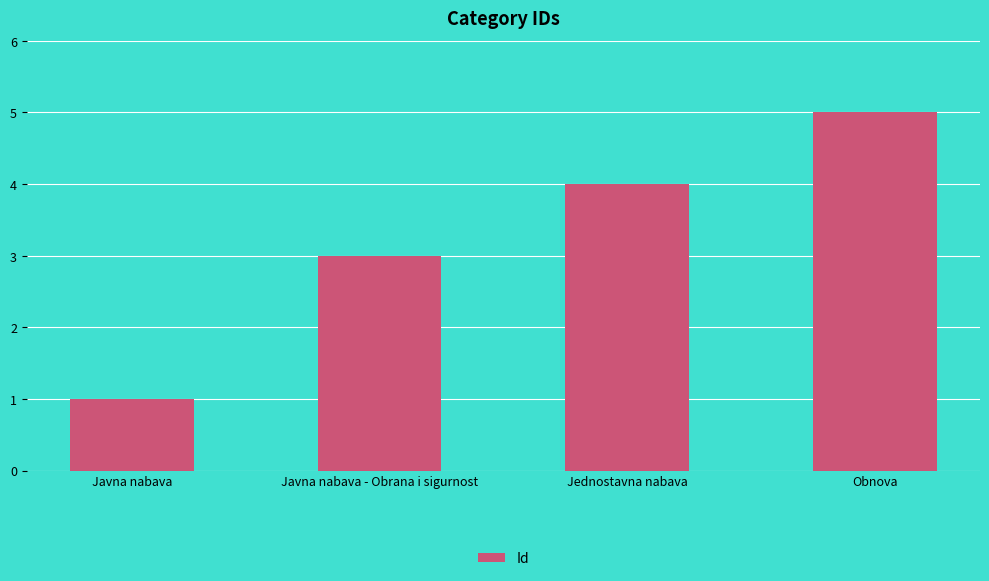

What is the average value?

3